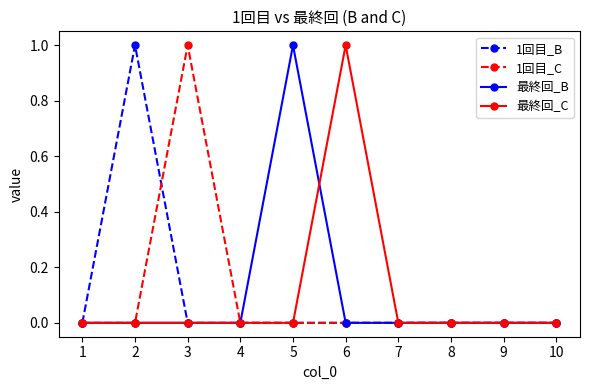

Is the value of 最終回_B at 5 greater than the value of 1回目_B at 6?

Yes